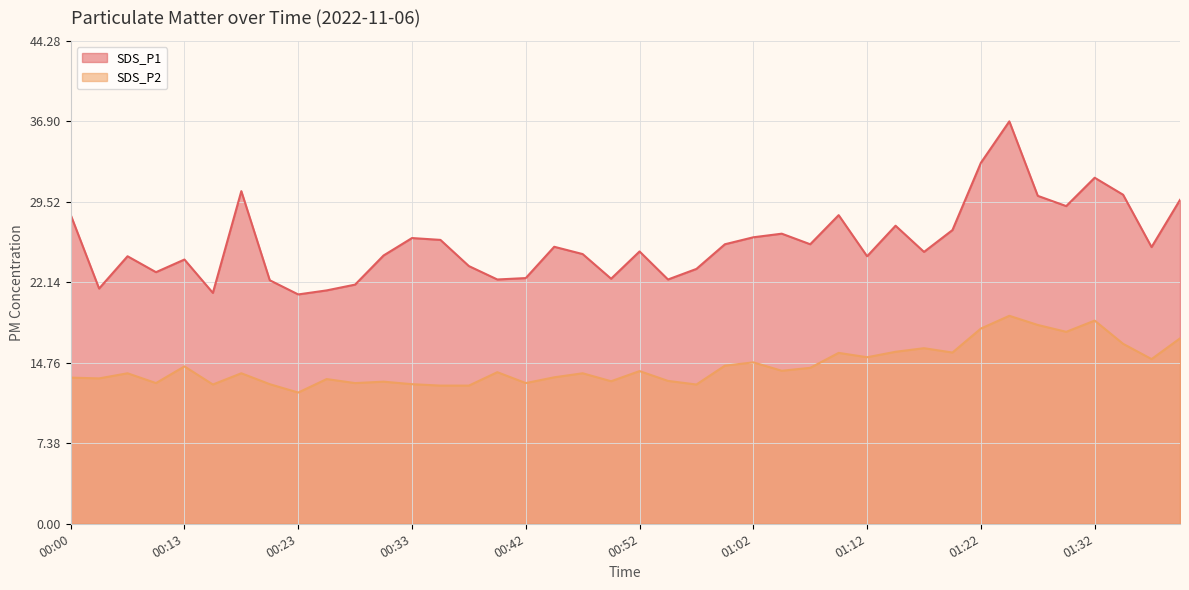

What is the maximum value for SDS_P2?

19.1